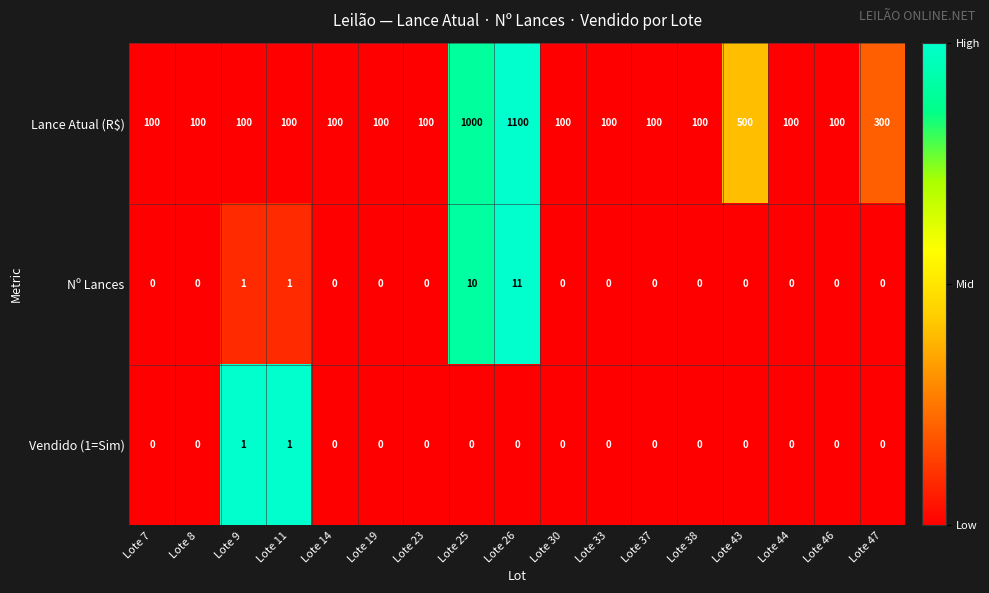

Rank the series by their maximum value, from lowest to highest.

Vendido (1=Sim), Nº Lances, Lance Atual (R$)